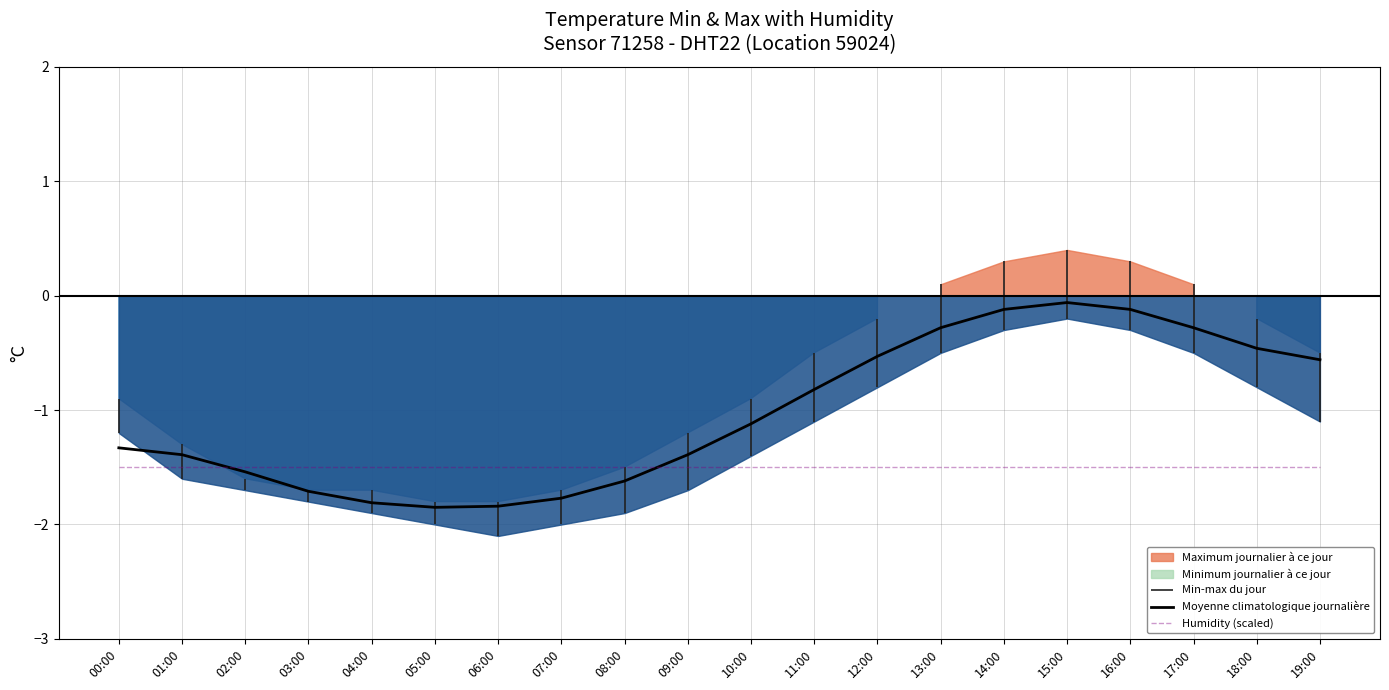

Which series has the largest total across all categories?

Moyenne climatologique journalière